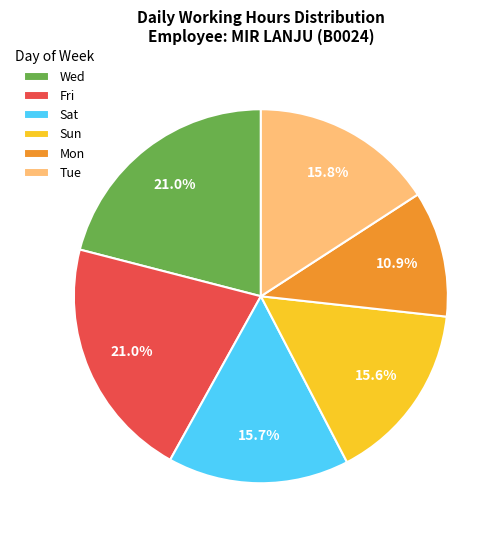

What is the smallest slice in the pie chart?

Mon